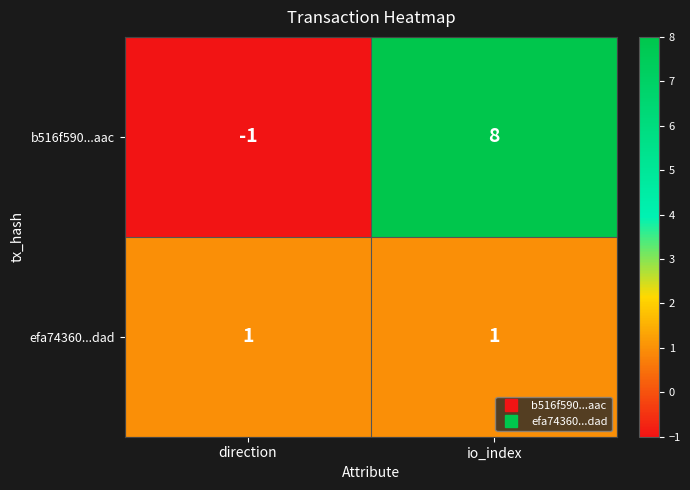

What is the difference between the highest and lowest values at direction?

2